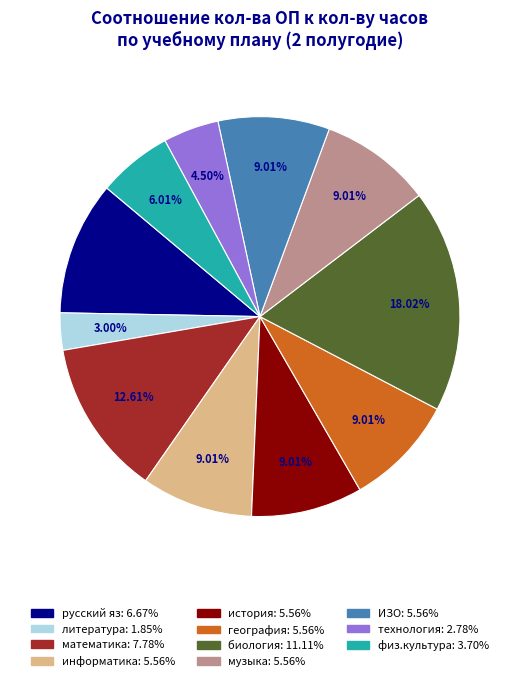

Is there any slice that represents more than half of the pie?

No